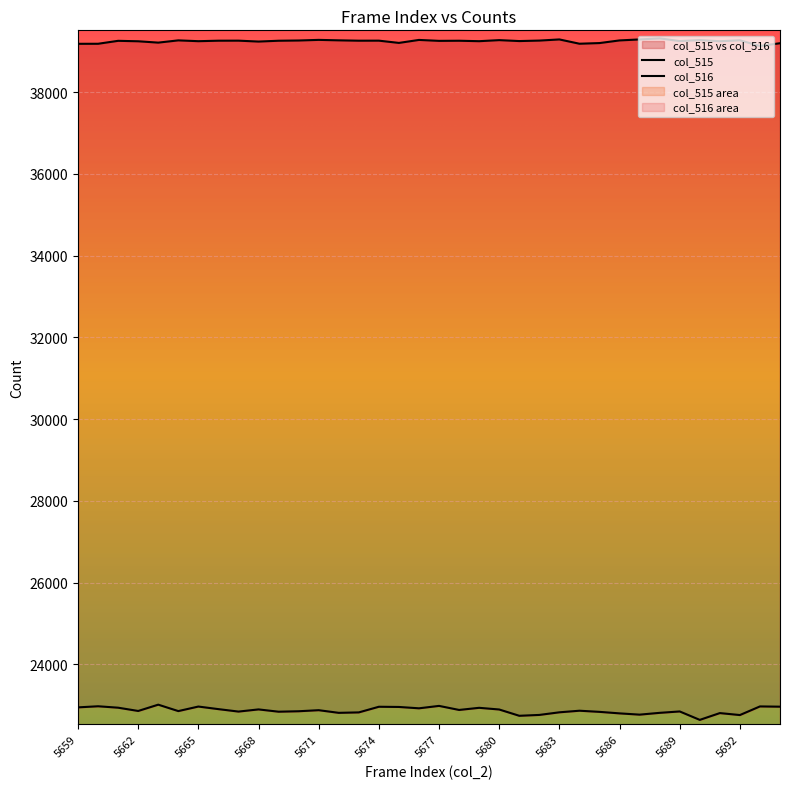

True or false: col_515 and col_516 intersect in this chart.

False